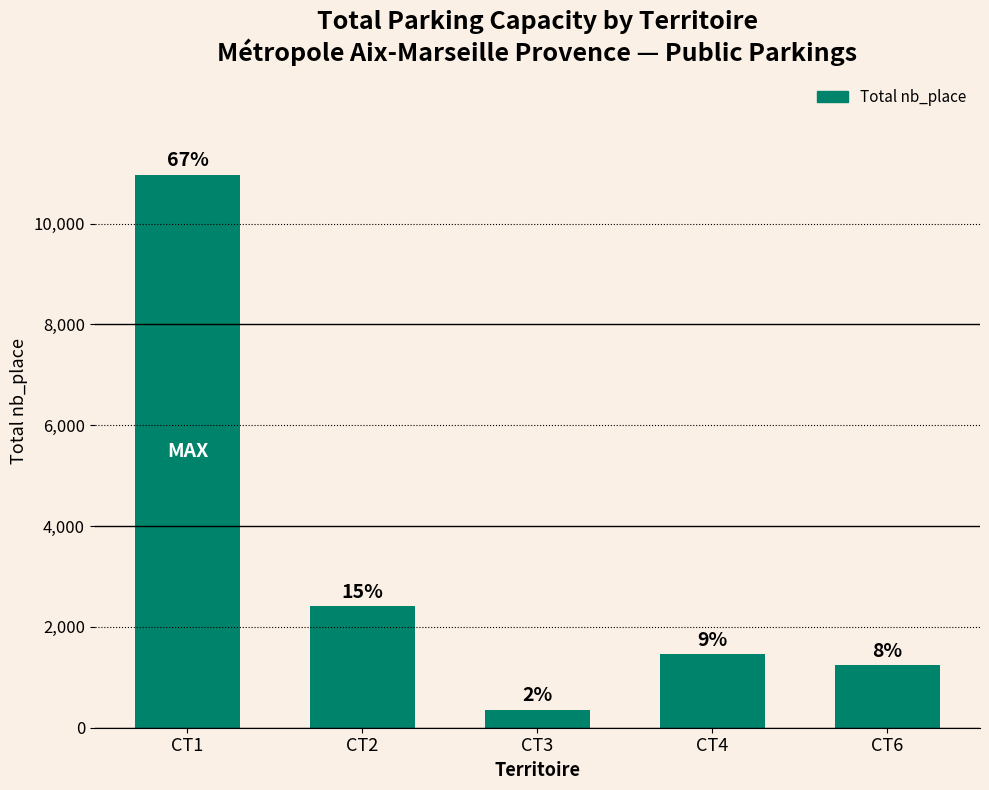

How many bars are there in total?

5